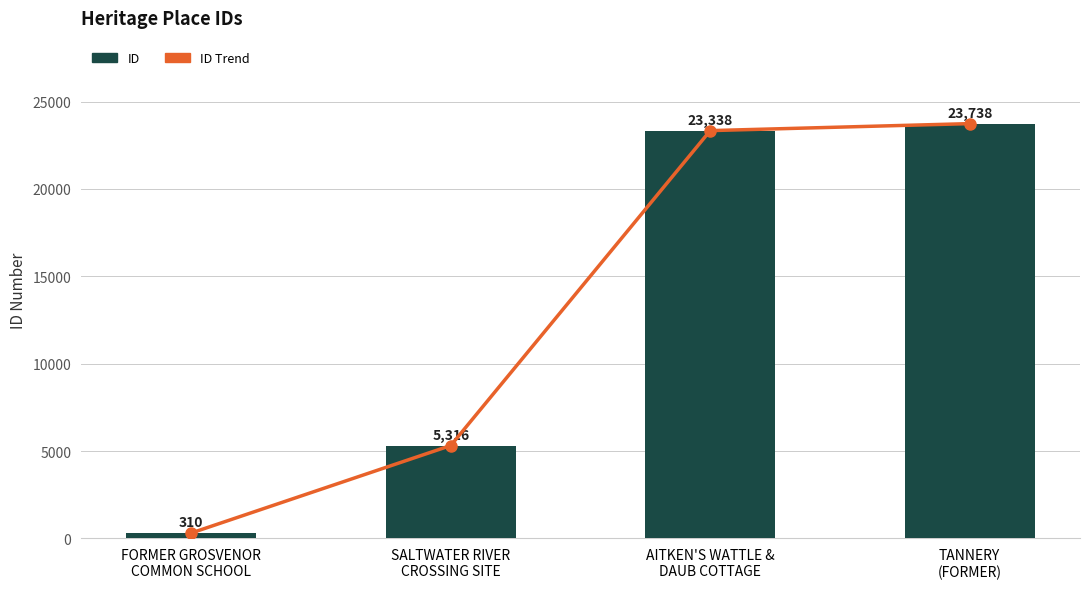

Which series has the largest total across all categories?

ID Trend